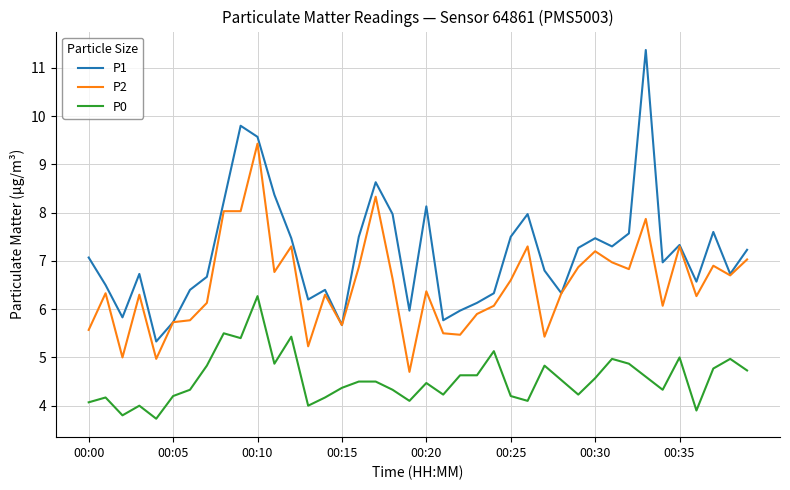

Reading right to left, what are all the values shown in this chart?

P1: 7.2	6.7	7.6	6.6	7.3	7.0	11.4	7.6	7.3	7.5	7.3	6.3	6.8	8.0	7.5	6.3	6.1	6.0	5.8	8.1	6.0	8.0	8.6	7.5	5.7	6.4	6.2	7.5	8.4	9.6	9.8	8.2	6.7	6.4	5.7	5.3	6.7	5.8	6.5	7.1
P2: 7.0	6.7	6.9	6.3	7.3	6.1	7.9	6.8	7.0	7.2	6.9	6.3	5.4	7.3	6.6	6.1	5.9	5.5	5.5	6.4	4.7	6.6	8.3	6.9	5.7	6.3	5.2	7.3	6.8	9.4	8.0	8.0	6.1	5.8	5.7	5.0	6.3	5.0	6.3	5.6
P0: 4.7	5.0	4.8	3.9	5.0	4.3	4.6	4.9	5.0	4.6	4.2	4.5	4.8	4.1	4.2	5.1	4.6	4.6	4.2	4.5	4.1	4.3	4.5	4.5	4.4	4.2	4.0	5.4	4.9	6.3	5.4	5.5	4.8	4.3	4.2	3.7	4.0	3.8	4.2	4.1